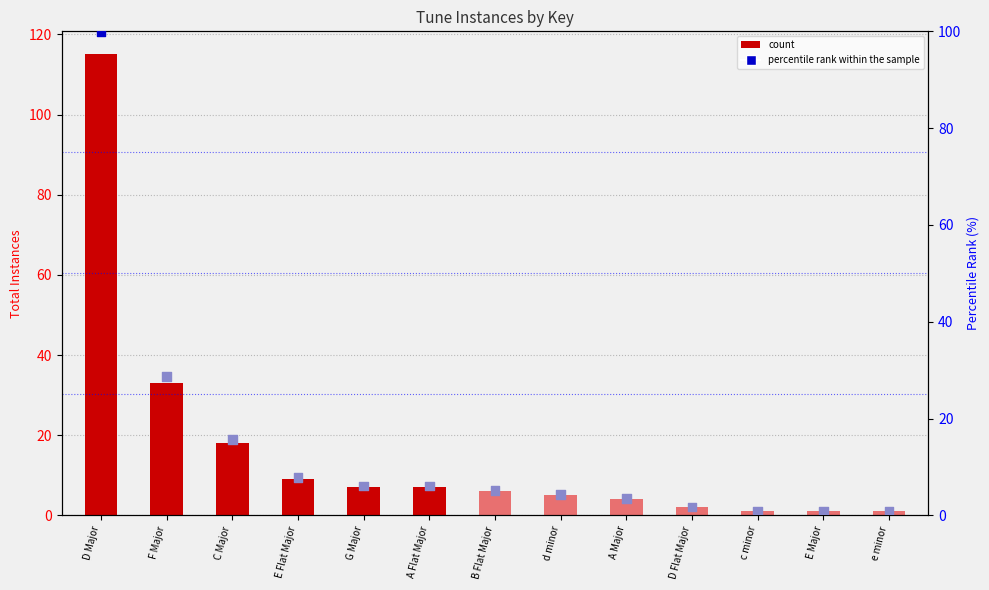

At how many categories does at least one series exceed 79?

1